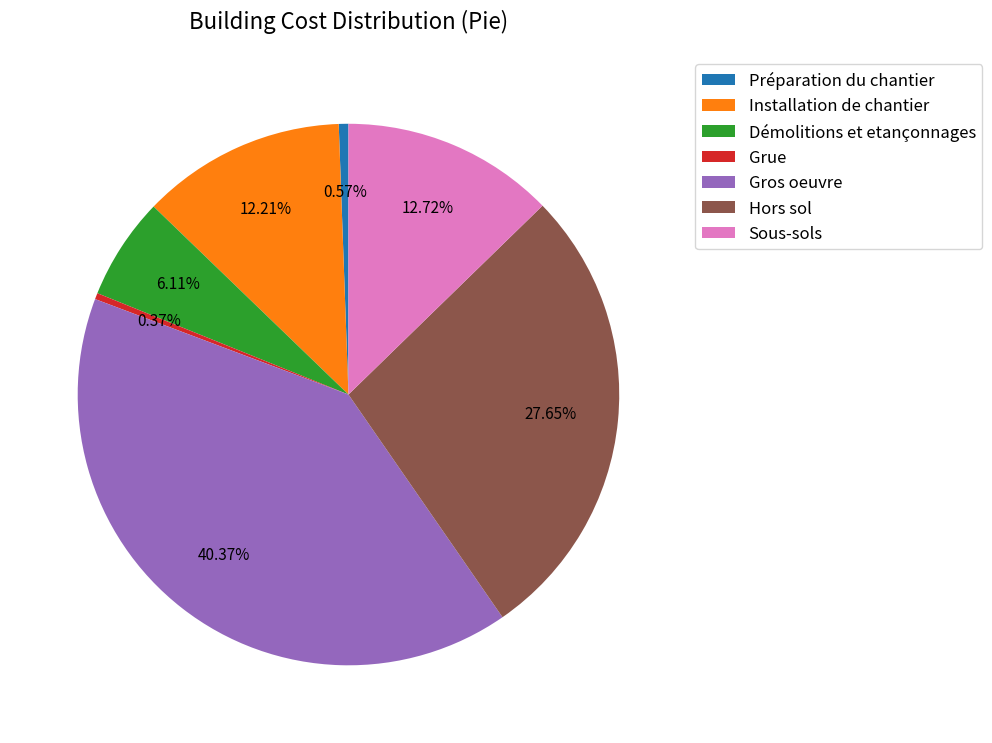

Which category has the biggest portion of the pie?

Gros oeuvre